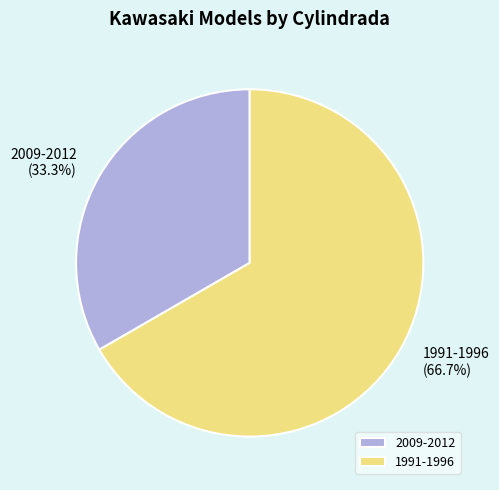

Does any single category account for the majority?

Yes